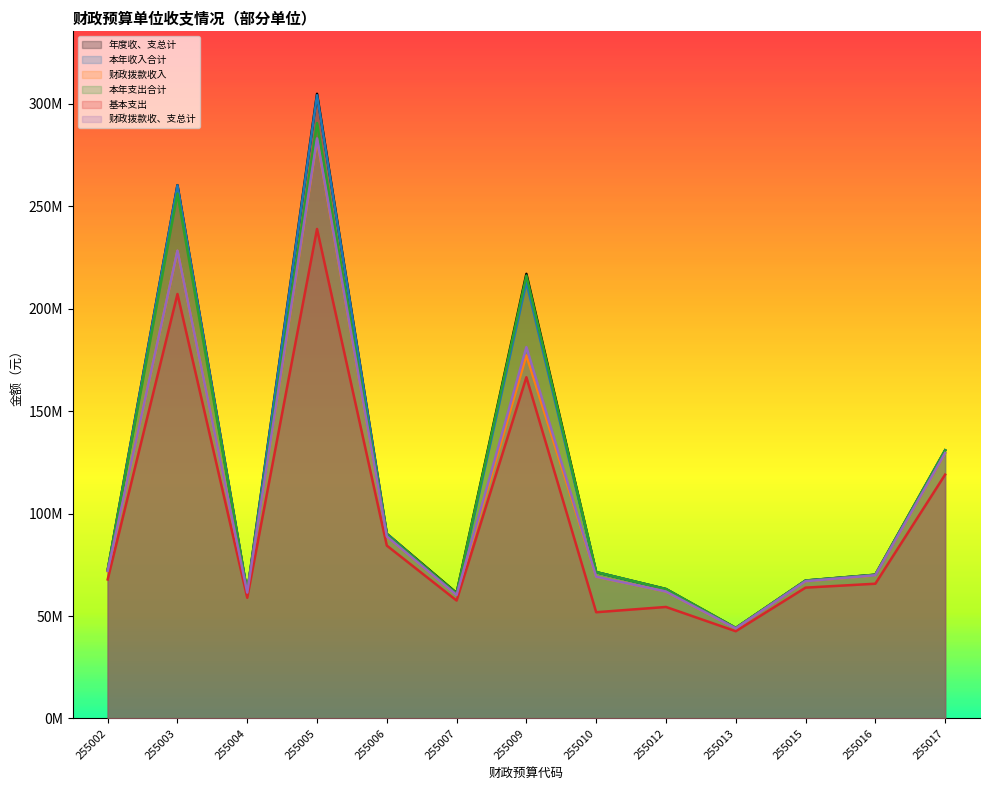

What is the difference between the maximum and second lowest values in the 基本支出 series?

187119758.1